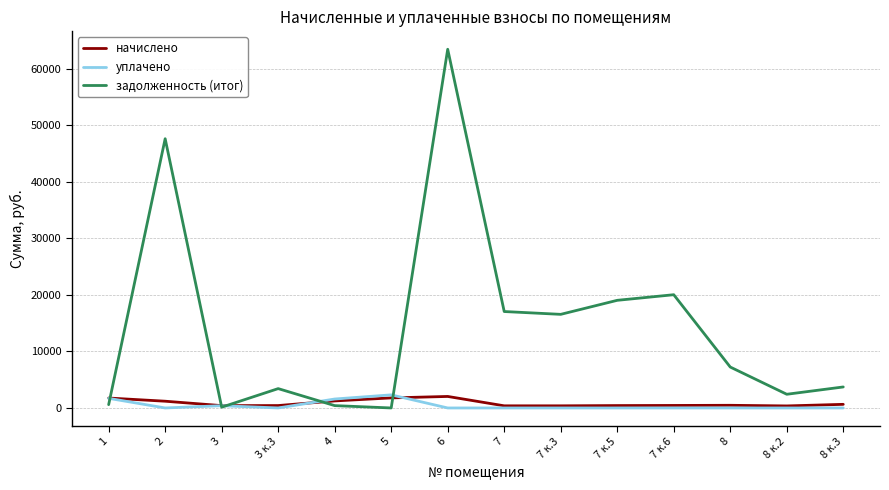

Which series has the largest range (max minus min)?

задолженность (итог)